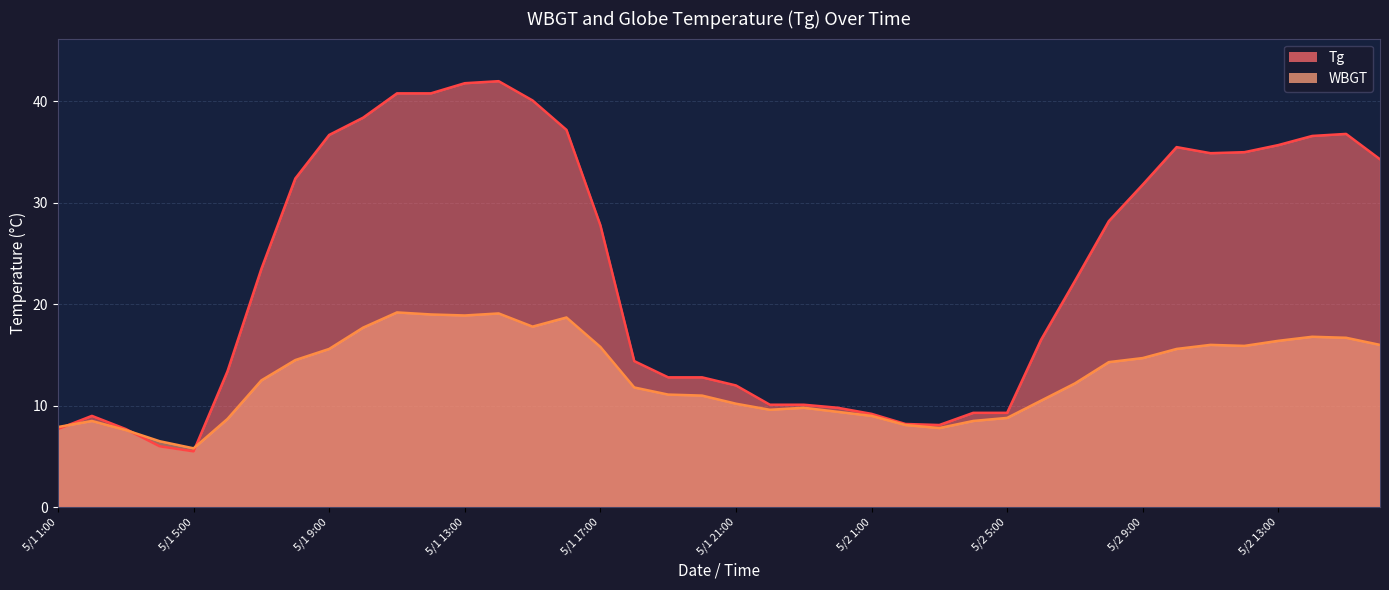

What are all the series names shown in the legend?

Tg, WBGT